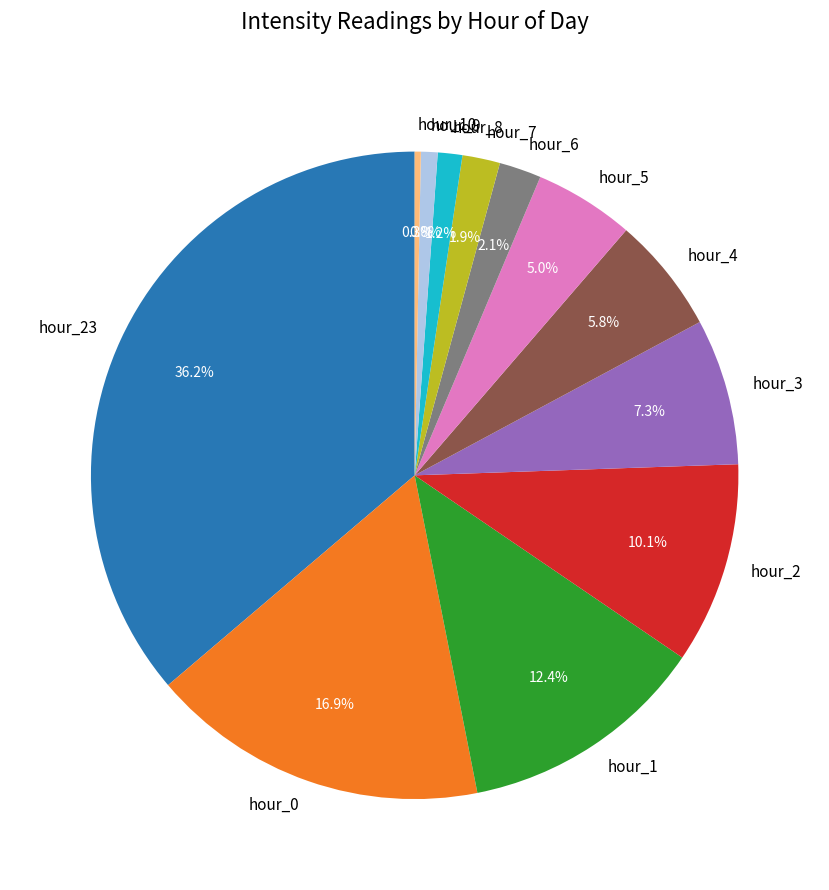

To the nearest percent, what is the difference between the hour_5 and hour_23 slice percentages?

31%